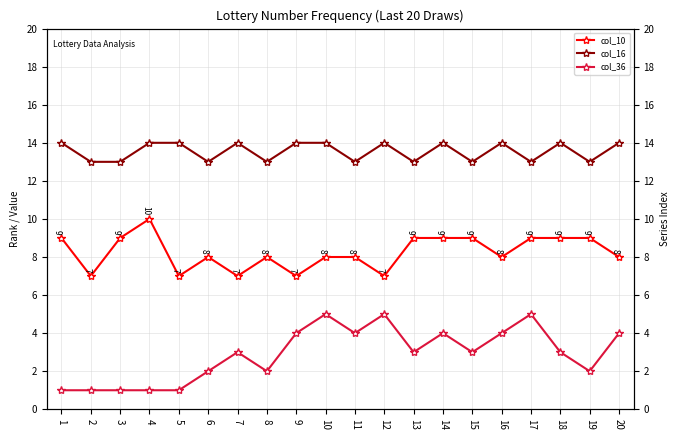

At how many categories does at least one series exceed 6?

20